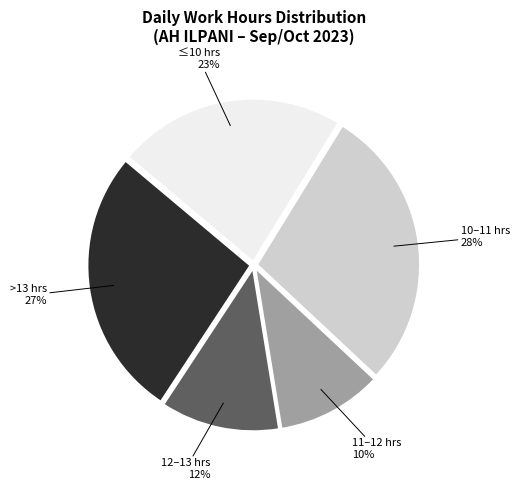

Count the number of slices in the pie.

5